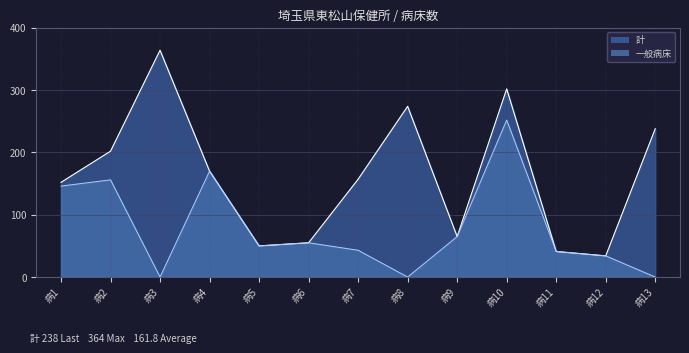

Where does the 一般病床 series first go above 50?

病1